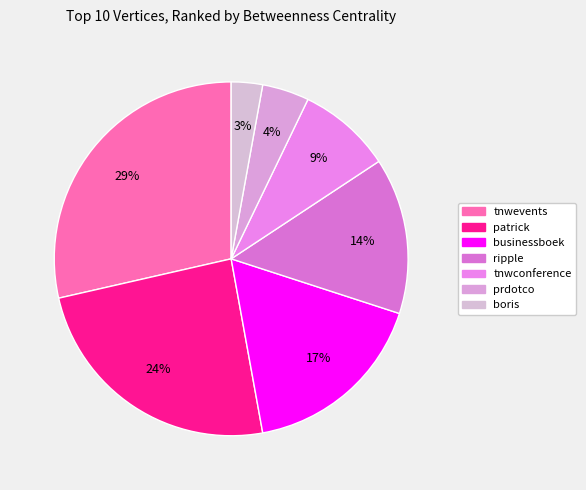

Is tnwevents the majority of the pie?

No